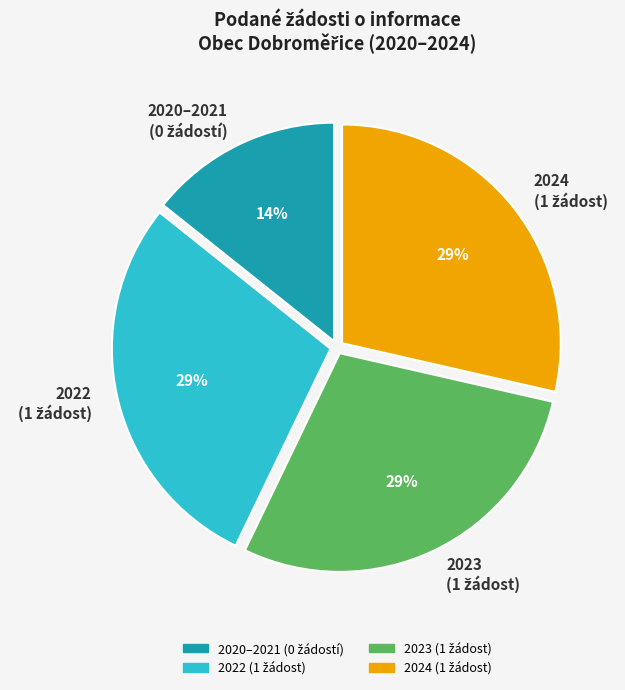

To the nearest percent, what is the average slice percentage?

25%